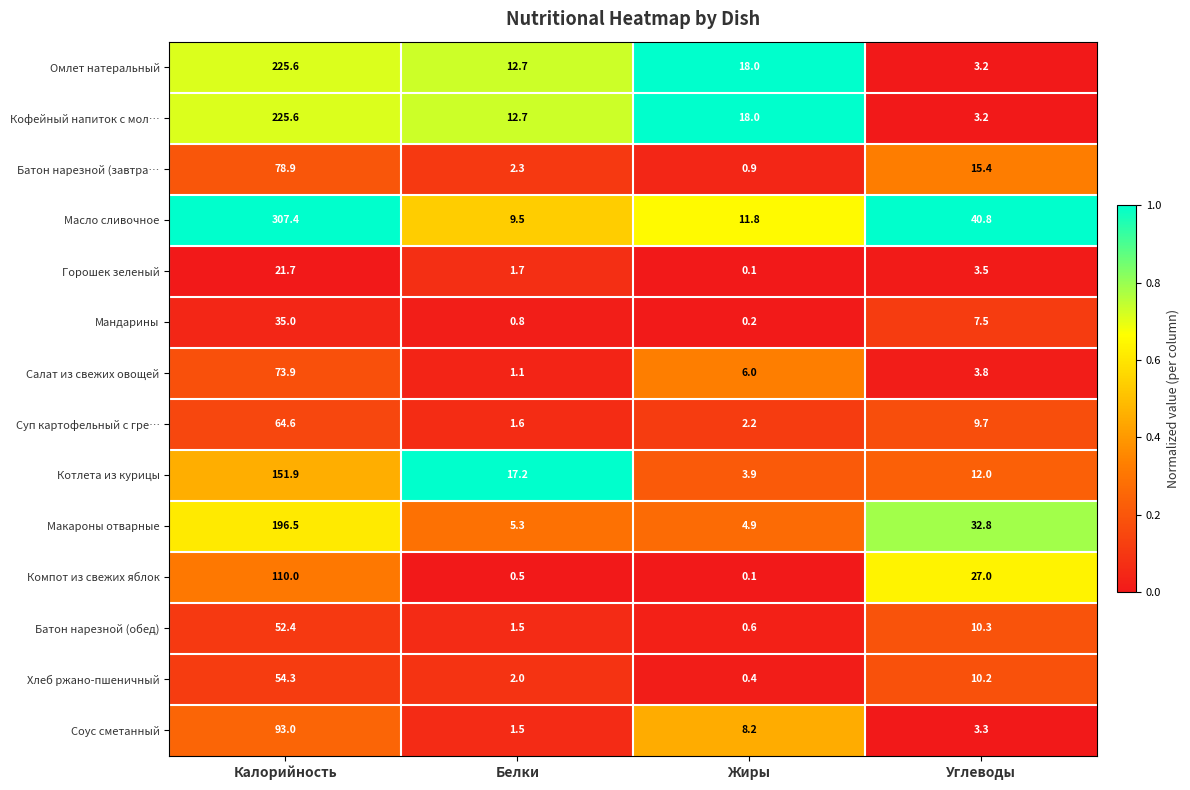

At which label does Салат из свежих овощей first exceed 6?

Калорийность